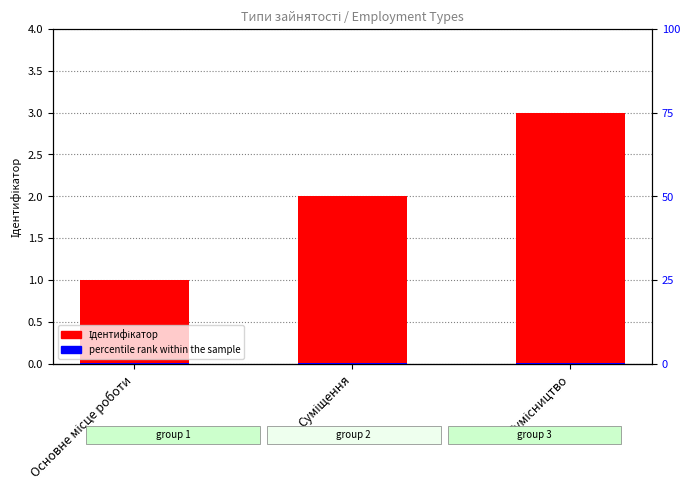

List the series in order of their overall mean, lowest first.

percentile rank within the sample, Ідентифікатор